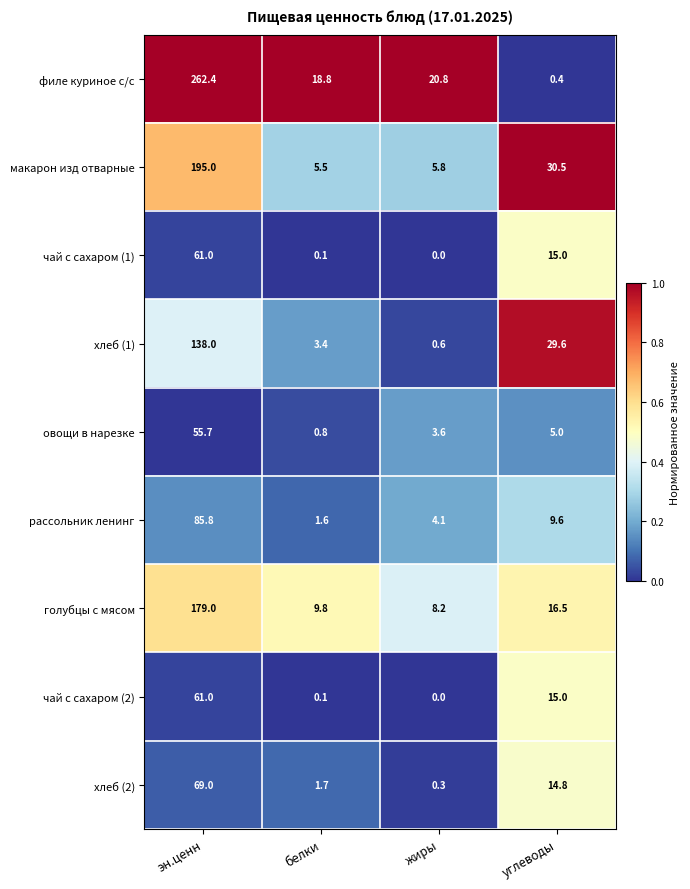

List the labels in order of чай с сахаром (1) value, largest first.

эн.ценн, углеводы, белки, жиры